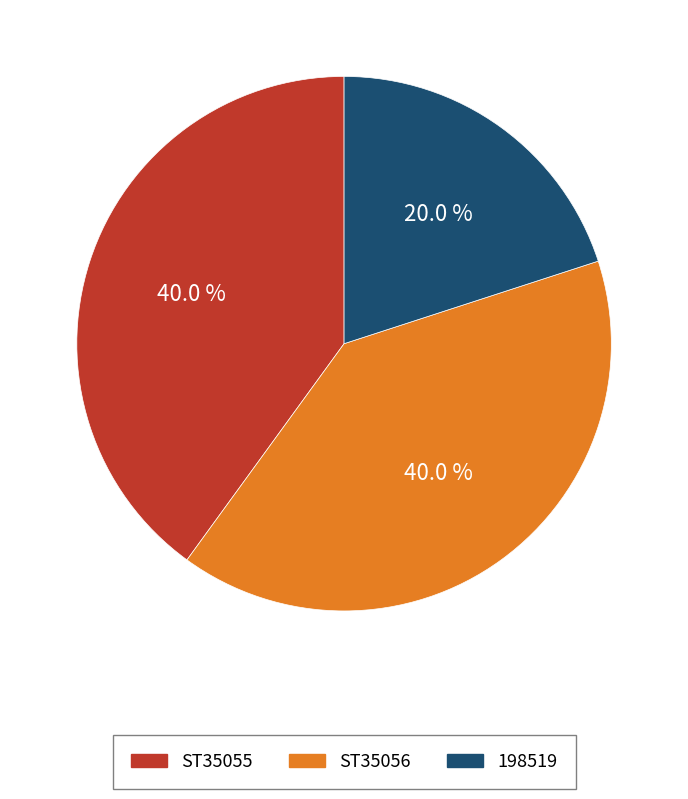

To the nearest percent, what is the combined percentage of ST35056 and 198519?

60%